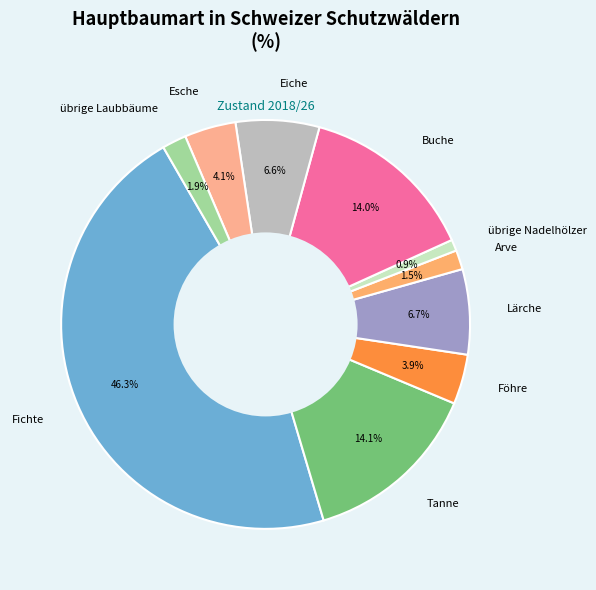

The Fichte slice represents 46% of the pie. True or false?

True